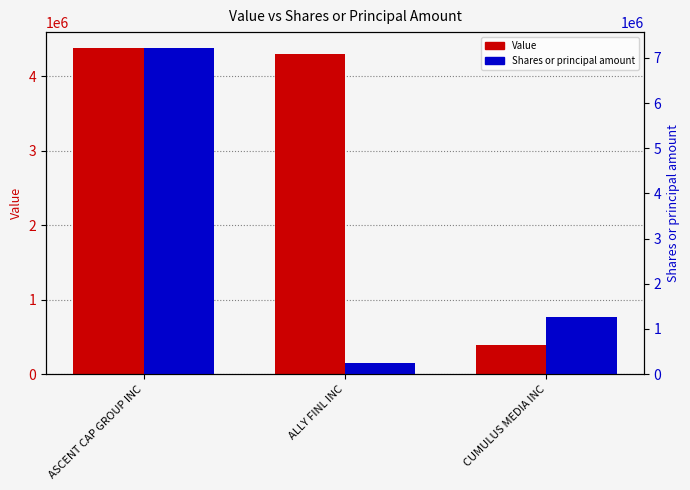

Reading left to right, transcribe all the data shown in this chart.

Value: 4373000	4298000	389000
Shares or principal amount: 7210000	251815	1255405